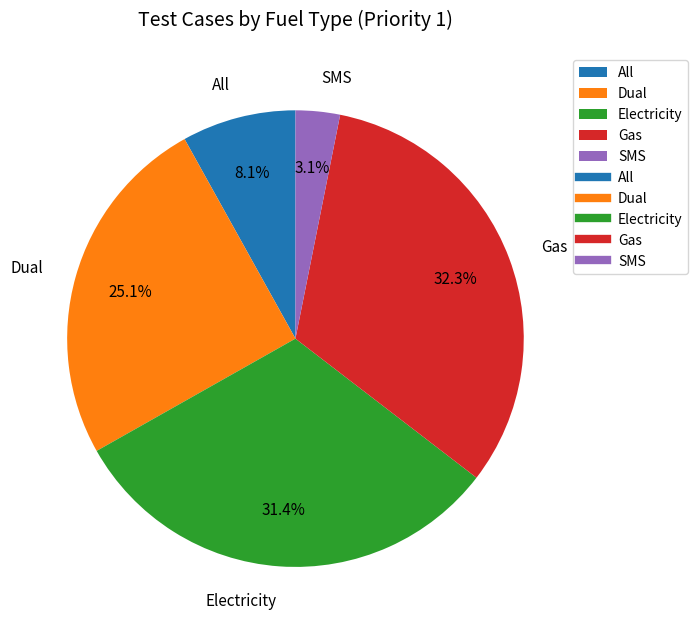

Combined, what portion of the pie is Dual and Gas?

57.4%